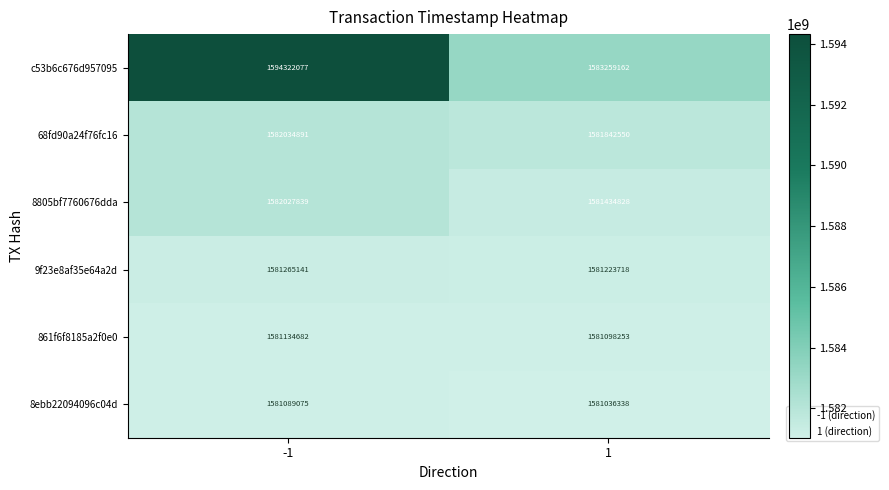

Count the number of data series in this chart.

6